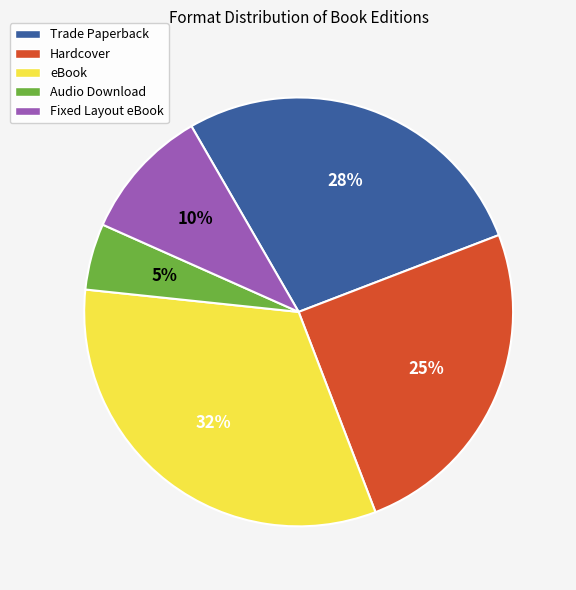

What is the ratio of the value at Hardcover to the value at eBook?

0.8